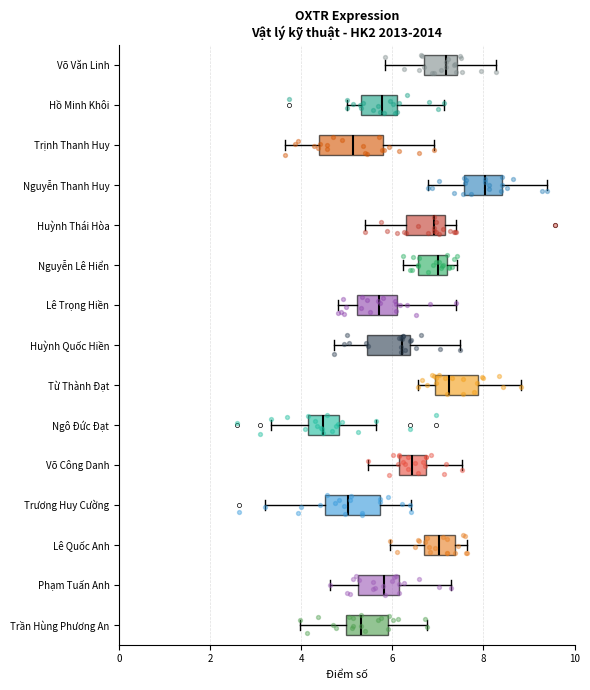

Reading bottom to top, transcribe this box plot: for each box, give where its median line is, the range the box spans, and where its two whiskers end, as read against the x-axis. The values are not printed on the chart, so give them approximately, as read against the axis.

Trần Hùng Phương An: median 5.4, box 5.0 to 6.0, whiskers 4.0 to 6.8
Phạm Tuấn Anh: median 5.8, box 5.2 to 6.2, whiskers 4.6 to 7.2
Lê Quốc Anh: median 7.0, box 6.6 to 7.4, whiskers 6.0 to 7.6
Trương Huy Cường: median 5.0, box 4.6 to 5.8, whiskers 3.2 to 6.4
Võ Công Danh: median 6.4, box 6.2 to 6.8, whiskers 5.4 to 7.6
Ngô Đức Đạt: median 4.4, box 4.2 to 4.8, whiskers 3.4 to 5.6
Từ Thành Đạt: median 7.2, box 7.0 to 7.8, whiskers 6.6 to 8.8
Huỳnh Quốc Hiền: median 6.2, box 5.4 to 6.4, whiskers 4.8 to 7.4
Lê Trọng Hiền: median 5.8, box 5.2 to 6.2, whiskers 4.8 to 7.4
Nguyễn Lê Hiển: median 7.0, box 6.6 to 7.2, whiskers 6.2 to 7.4
Huỳnh Thái Hòa: median 7.0, box 6.2 to 7.2, whiskers 5.4 to 7.4
Nguyễn Thanh Huy: median 8.0, box 7.6 to 8.4, whiskers 6.8 to 9.4
Trịnh Thanh Huy: median 5.2, box 4.4 to 5.8, whiskers 3.6 to 7.0
Hồ Minh Khôi: median 5.8, box 5.4 to 6.2, whiskers 5.0 to 7.2
Võ Văn Linh: median 7.2, box 6.6 to 7.4, whiskers 5.8 to 8.2